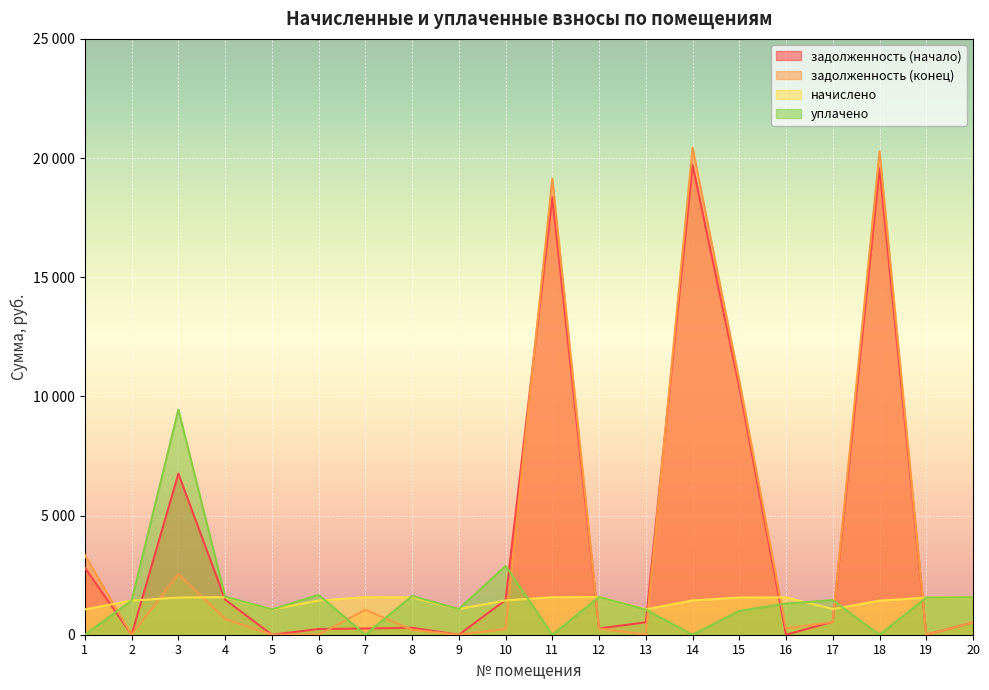

What is the sum of all задолженность (конец) values?

80138.5